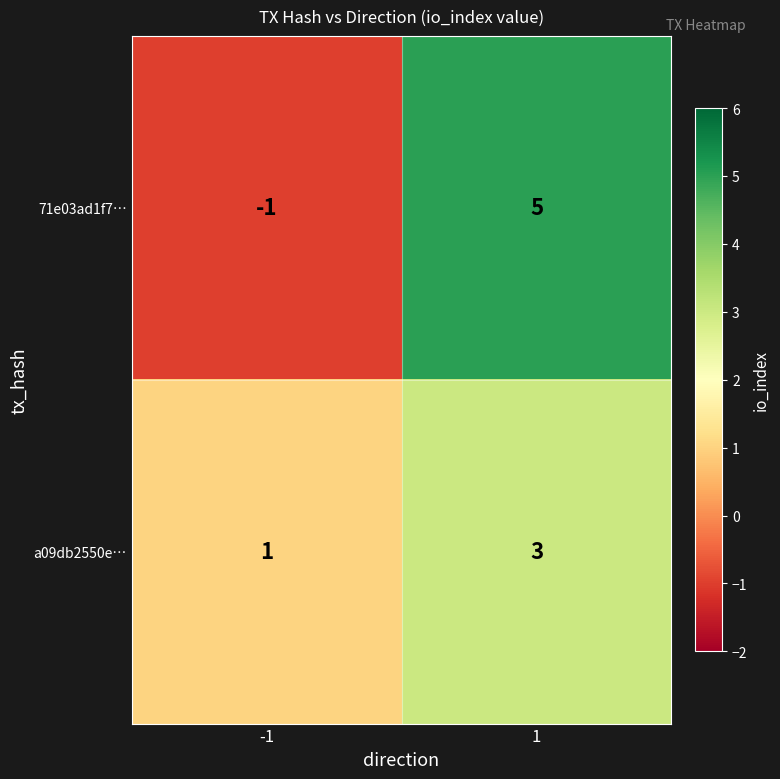

What is the maximum value shown in the chart?

5